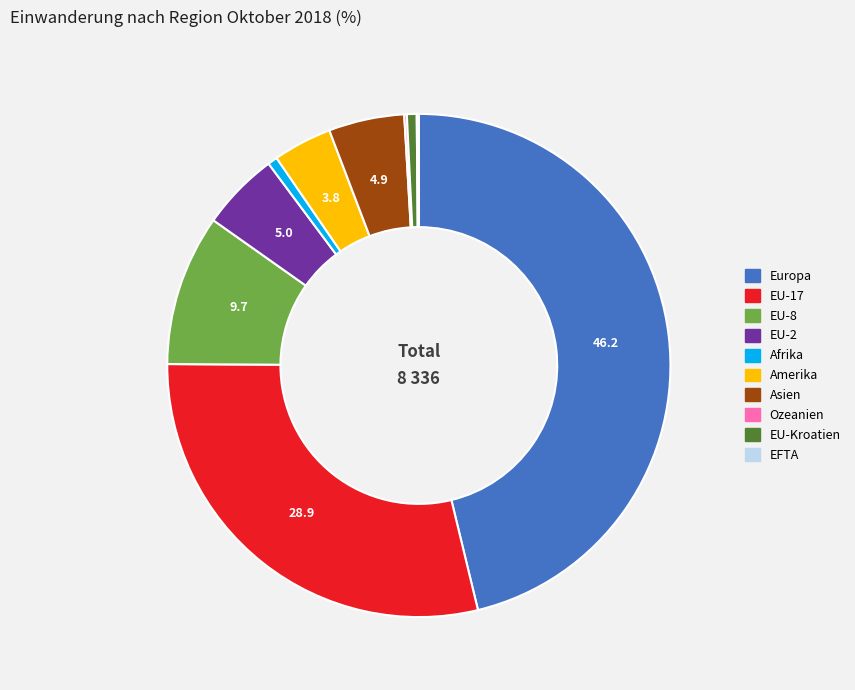

True or false: EU-2 accounts for 15% of the total.

False